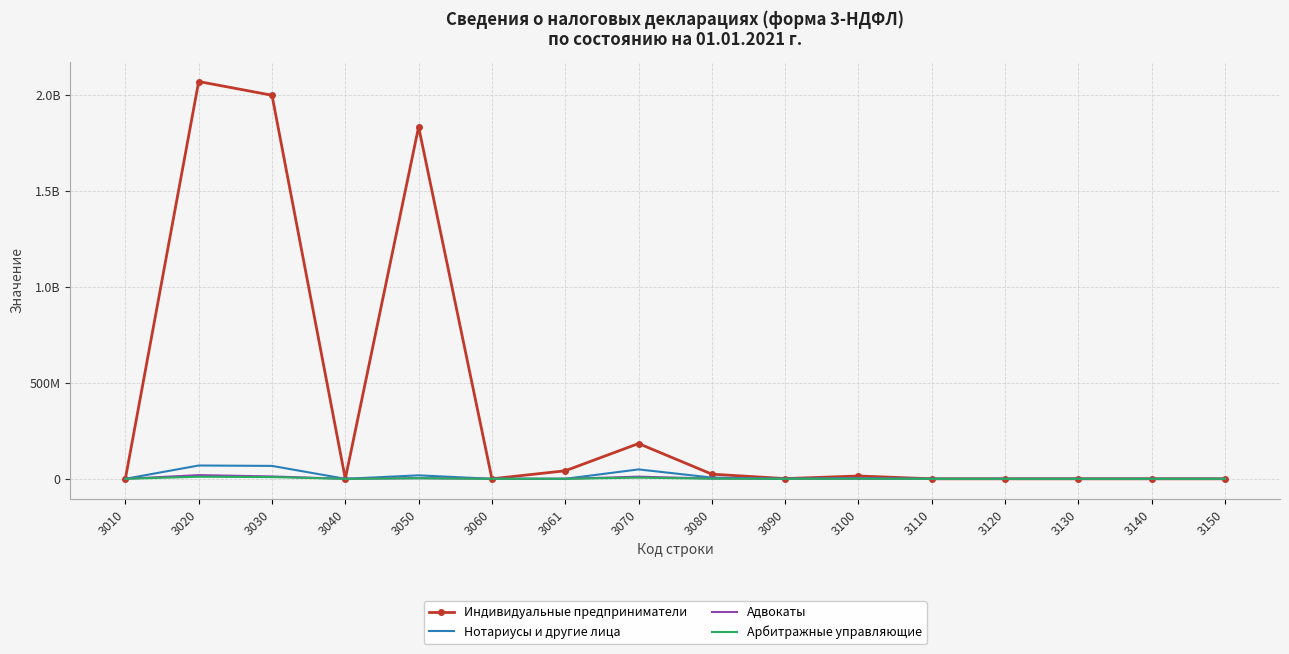

What are all the series names shown in the legend?

Индивидуальные предприниматели, Нотариусы и другие лица, Адвокаты, Арбитражные управляющие